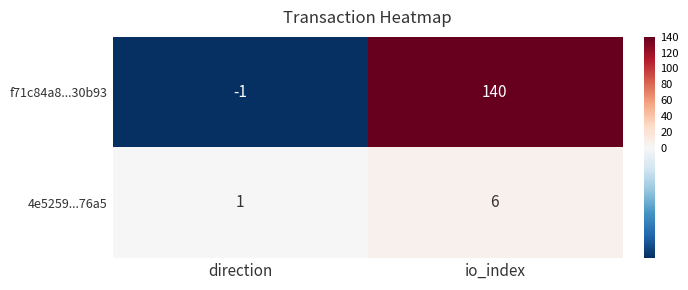

At io_index, list the series in order from largest to smallest.

f71c84a8...30b93, 4e5259...76a5